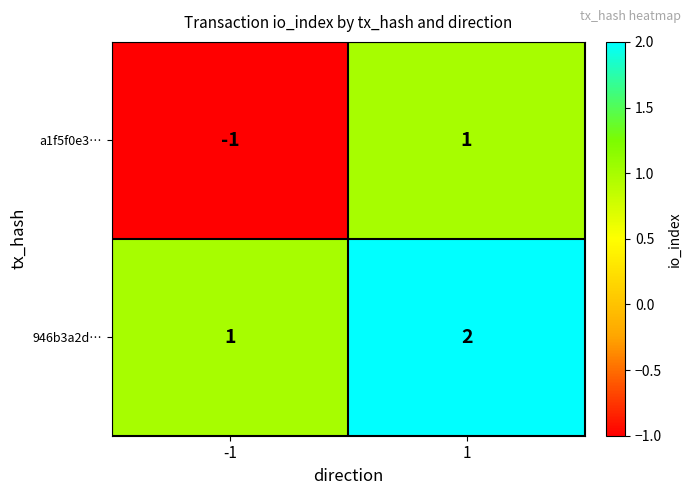

What is the sum of the 946b3a2d… values at 1 and -1?

3